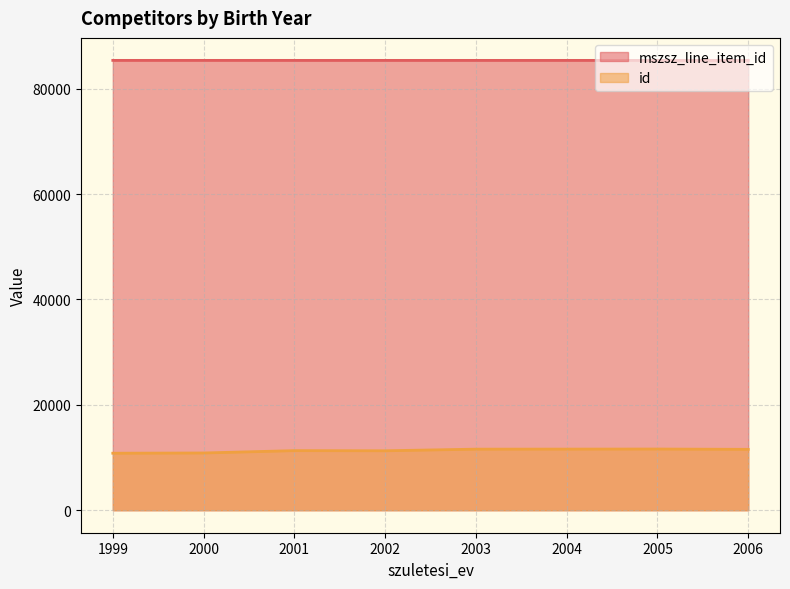

True or false: id and mszsz_line_item_id cross at least once.

False